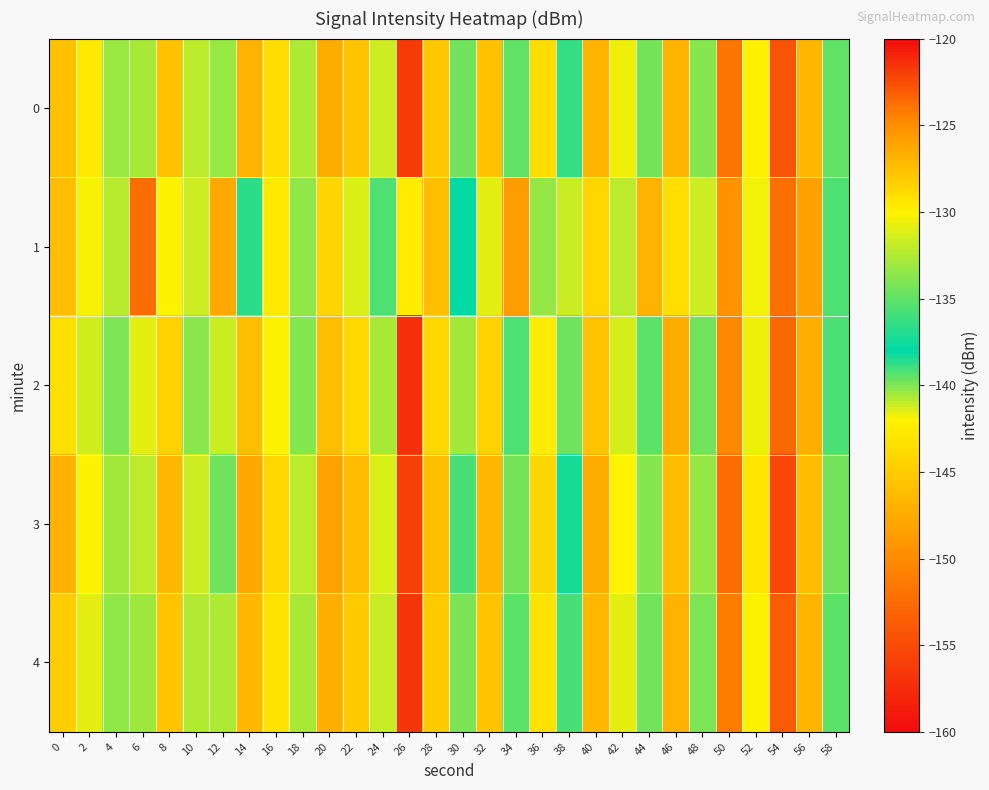

Reading right to left, what are all the values shown in this chart?

0: 58=-134.9	56=-146.6	54=-122.7	52=-129.9	50=-124.0	48=-133.8	46=-146.7	44=-134.2	42=-130.6	40=-127.0	38=-138.9	36=-129.0	34=-134.9	32=-127.6	30=-139.7	28=-127.9	26=-156.4	24=-131.6	22=-127.7	20=-126.5	18=-132.6	16=-129.0	14=-126.8	12=-140.4	10=-132.1	8=-127.5	6=-132.7	4=-133.2	2=-129.7	0=-127.6
1: 58=-135.6	56=-148.2	54=-123.9	52=-130.4	50=-125.3	48=-131.7	46=-143.5	44=-126.8	42=-132.1	40=-128.6	38=-141.2	36=-133.3	34=-125.7	32=-130.9	30=-138.1	28=-127.4	26=-129.8	24=-135.6	22=-131.2	20=-128.5	18=-133.5	16=-129.6	14=-136.7	12=-126.3	10=-131.6	8=-130.1	6=-123.6	4=-132.2	2=-130.3	0=-127.4
2: 58=-135.7	56=-147.3	54=-123.5	52=-130.6	50=-124.8	48=-134.5	46=-147.4	44=-135.1	42=-131.3	40=-127.8	38=-139.7	36=-129.8	34=-135.6	32=-128.4	30=-140.5	28=-128.6	26=-157.1	24=-132.7	22=-128.9	20=-127.4	18=-133.8	16=-130.1	14=-127.5	12=-141.2	10=-133.7	8=-128.3	6=-130.8	4=-134.2	2=-131.5	0=-129.1
3: 58=-134.4	56=-146.1	54=-122.3	52=-129.4	50=-123.6	48=-133.4	46=-146.2	44=-133.8	42=-130.1	40=-126.5	38=-138.4	36=-128.6	34=-134.3	32=-127.1	30=-139.2	28=-127.4	26=-155.9	24=-131.1	22=-127.2	20=-126.0	18=-132.1	16=-128.7	14=-126.3	12=-139.8	10=-131.6	8=-127.1	6=-132.1	4=-132.9	2=-130.1	0=-126.8
4: 58=-135.1	56=-146.8	54=-123.1	52=-130.1	50=-124.3	48=-134.1	46=-147.0	44=-134.5	42=-130.8	40=-127.1	38=-139.1	36=-129.3	34=-135.1	32=-127.8	30=-140.0	28=-128.1	26=-156.6	24=-131.8	22=-128.1	20=-126.7	18=-132.8	16=-129.3	14=-127.1	12=-140.7	10=-132.4	8=-127.8	6=-133.0	4=-133.5	2=-130.9	0=-128.2